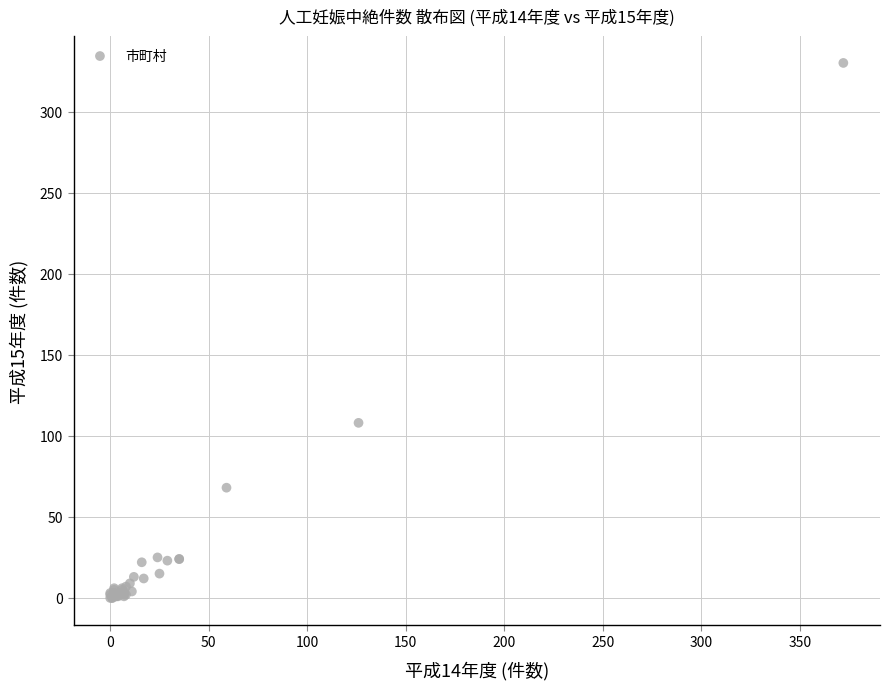

What Y value in the scatter plot is closest to 165?

108